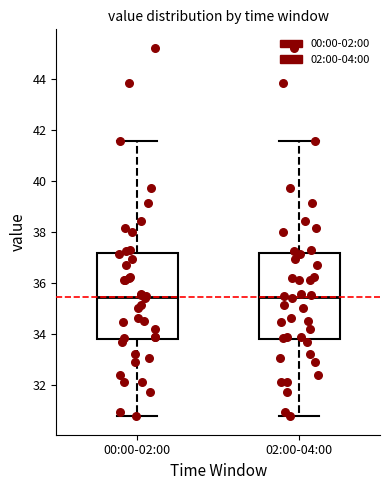

Reading left to right, read every box against the y-axis: the position of its median line, the range the box covers, and the ends of its whiskers. The values are not printed on the chart, so give them approximately, as read against the axis.

00:00-02:00: median 35.4, box 33.8 to 37.2, whiskers 30.8 to 41.6
02:00-04:00: median 35.4, box 33.8 to 37.2, whiskers 30.8 to 41.6